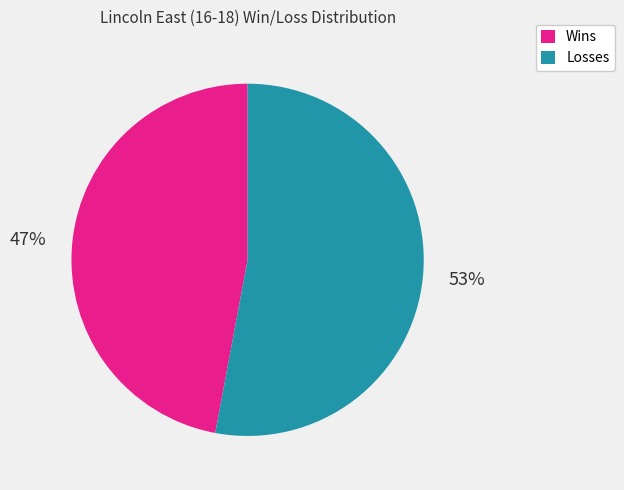

What is the majority slice?

Losses